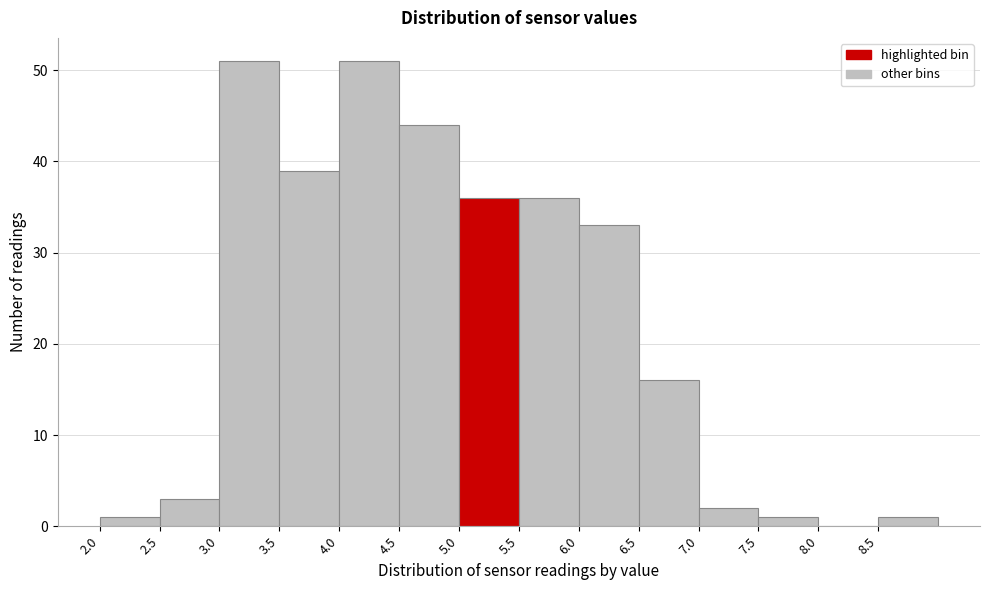

What is the height of the bar covering 4.0 to 4.5 on the x-axis? The values are not printed on the chart, so give them approximately, as read against the axis.

51